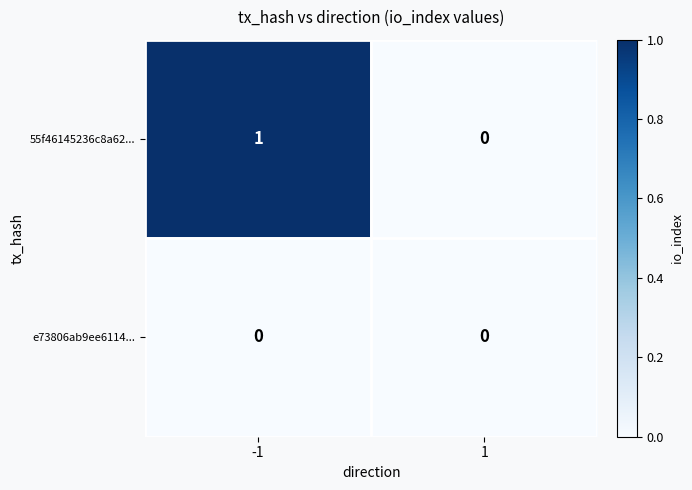

The 55f46145236c8a62... series shows 1 at -1. True or false?

True